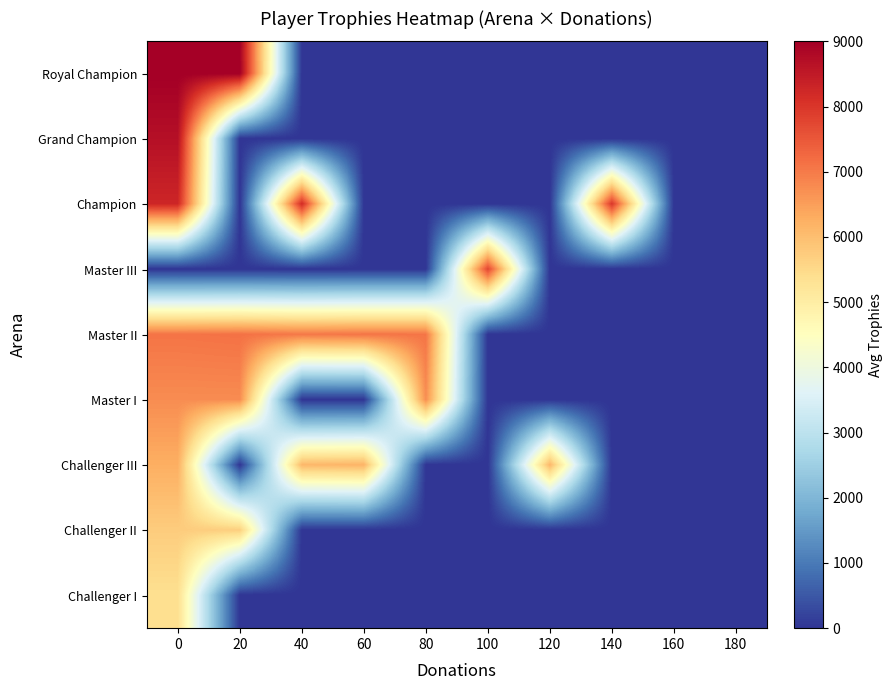

What is the total value across all series at 60?

13252.5